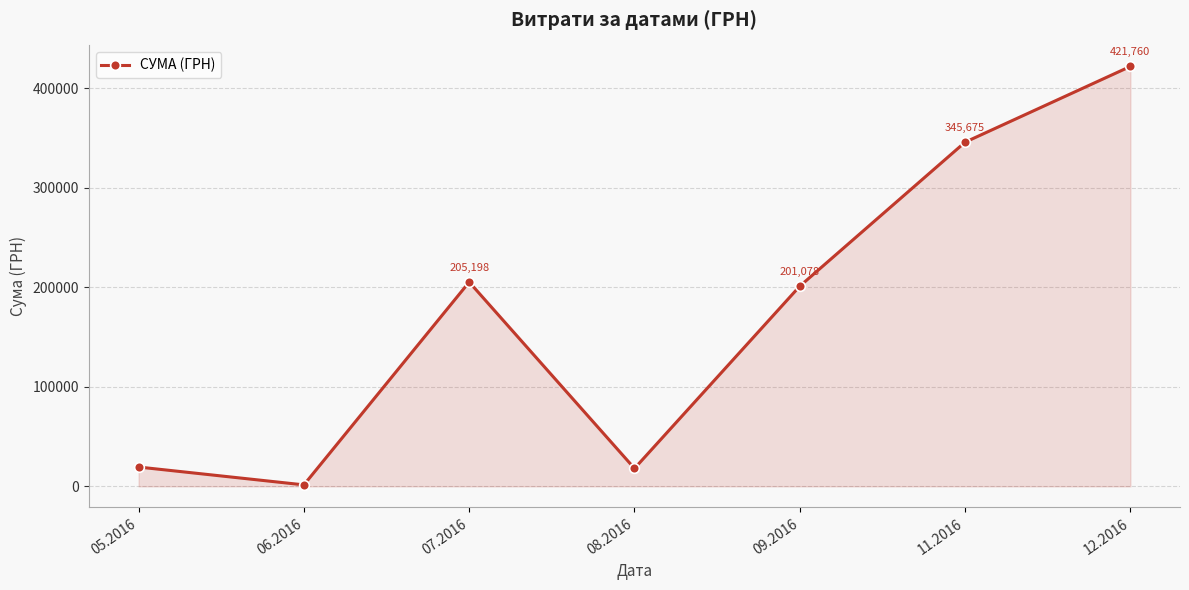

List the labels in order of value, smallest first.

06.2016, 08.2016, 05.2016, 09.2016, 07.2016, 11.2016, 12.2016